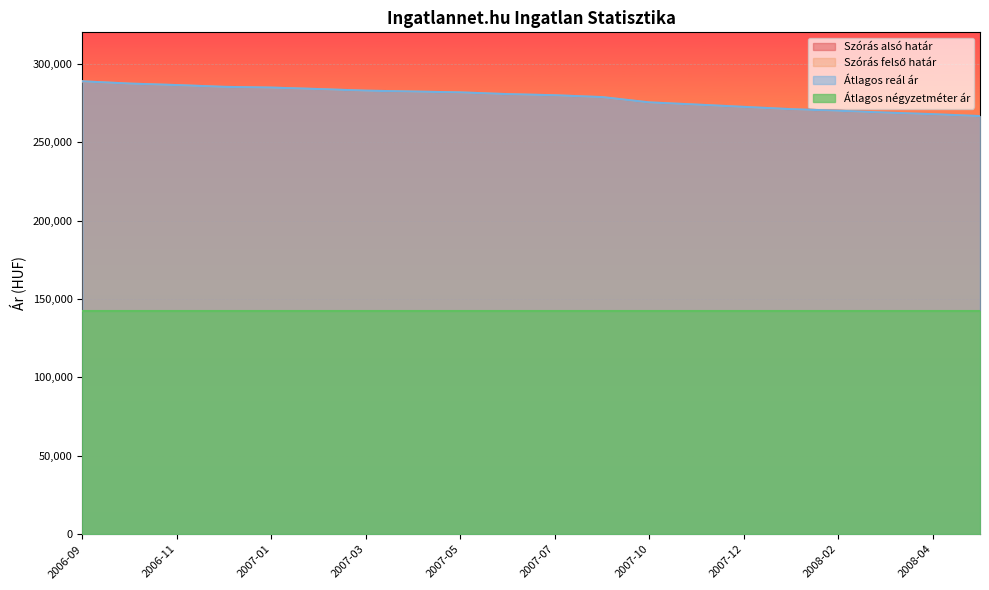

Which series has the widest spread of values?

Szórás alsó határ